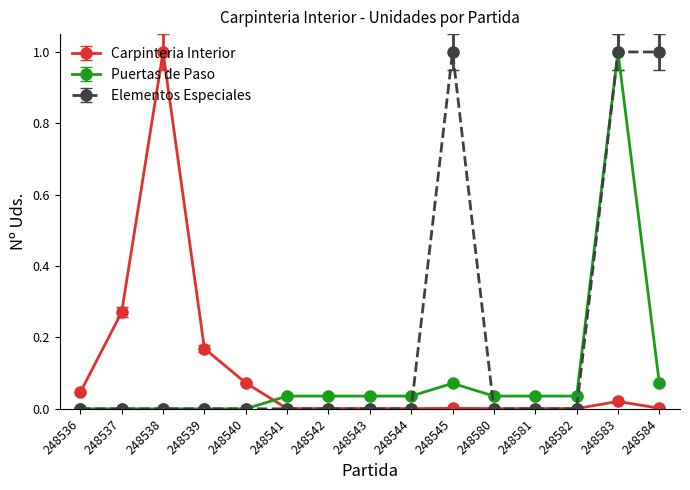

True or false: Puertas de Paso and Elementos Especiales intersect in this chart.

True